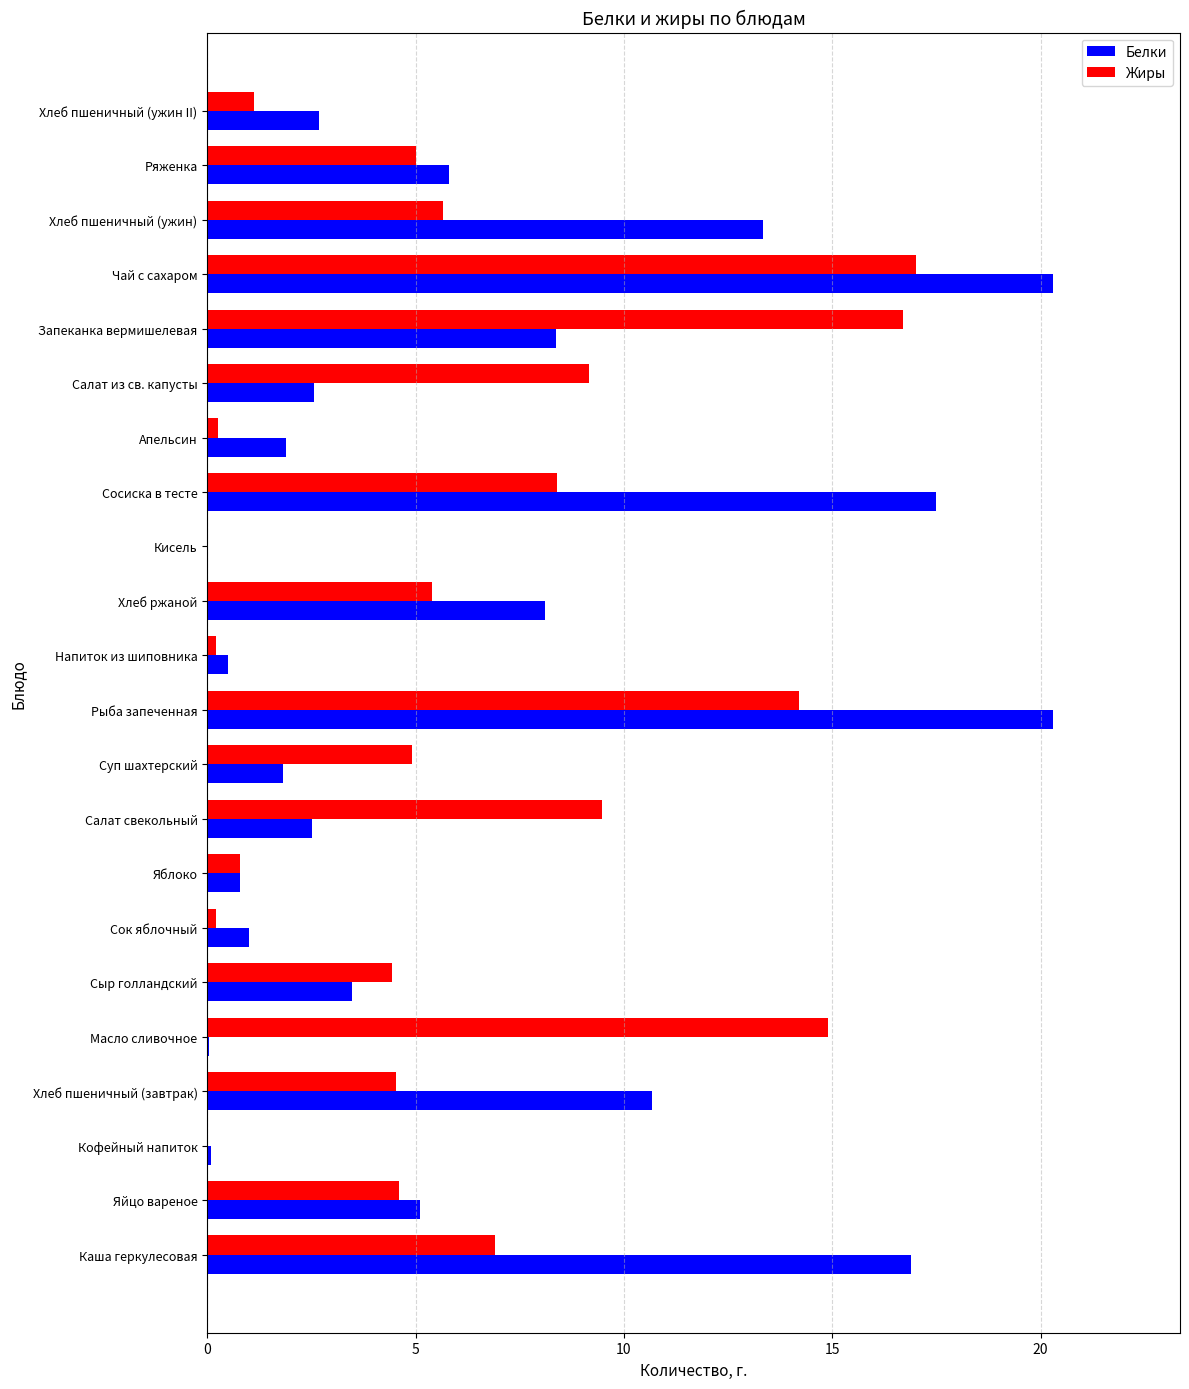

What is the sum of the Белки values at Кисель and Рыба запеченная?

20.3